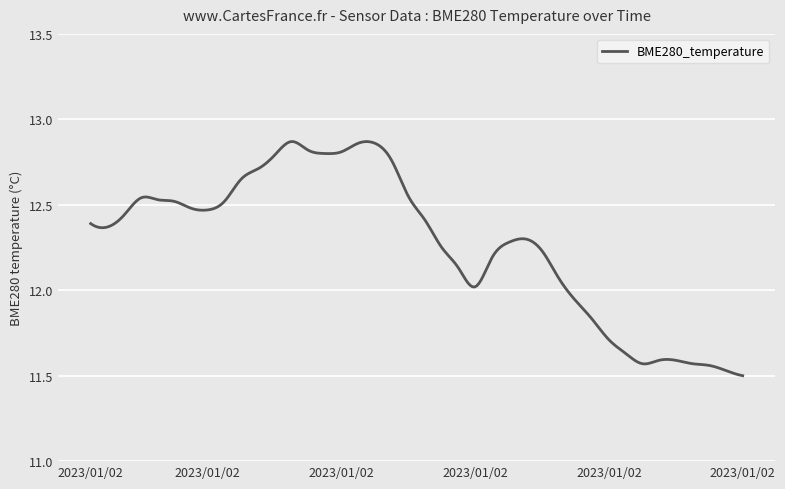

What is the difference between the maximum and minimum values?

1.4